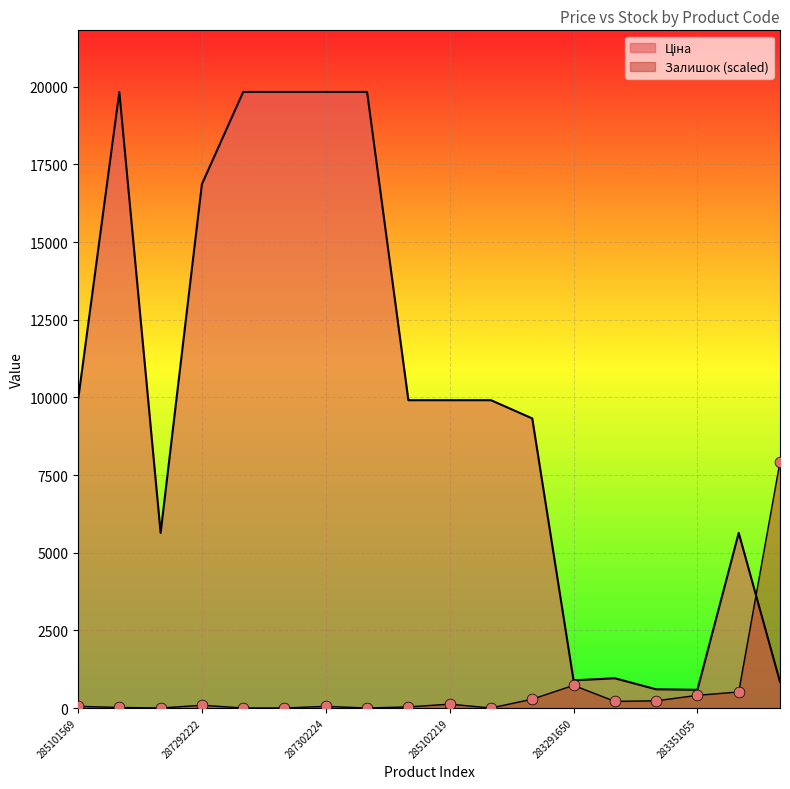

Which series has the largest Y range (max minus min)?

Ціна